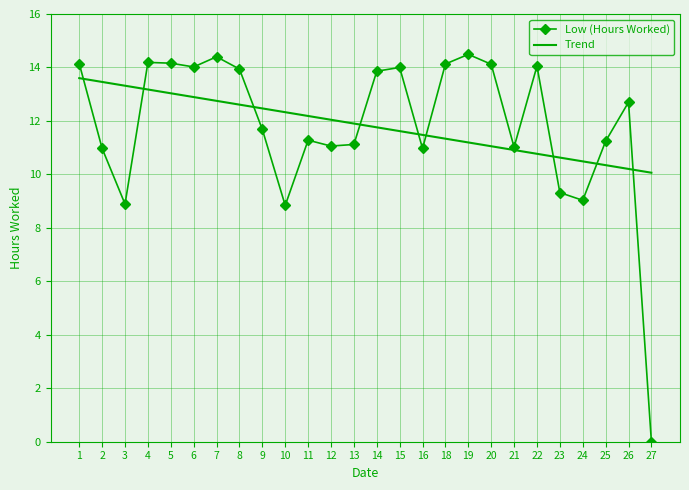

At how many categories does at least one series exceed 9?

26